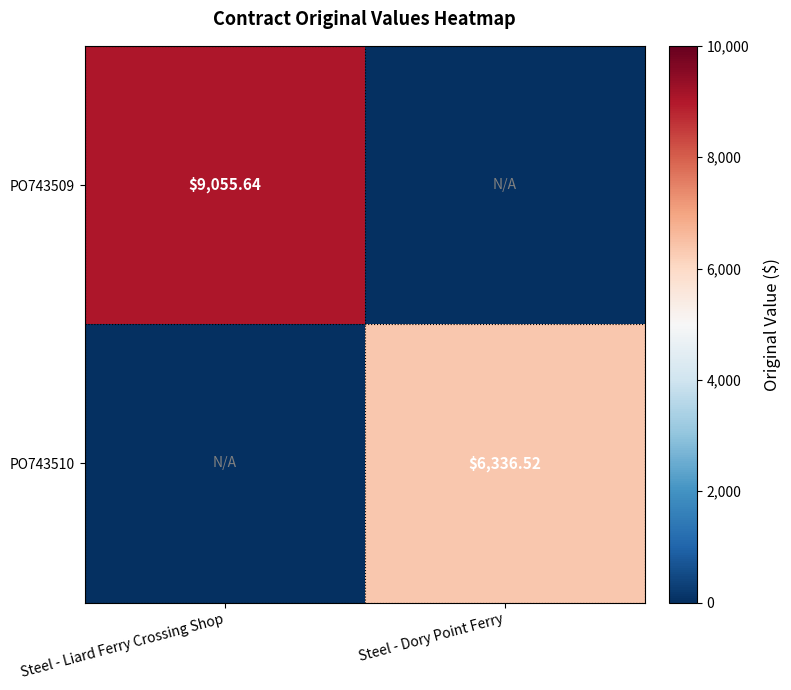

What is the highest value of the PO743510 series?

6336.5